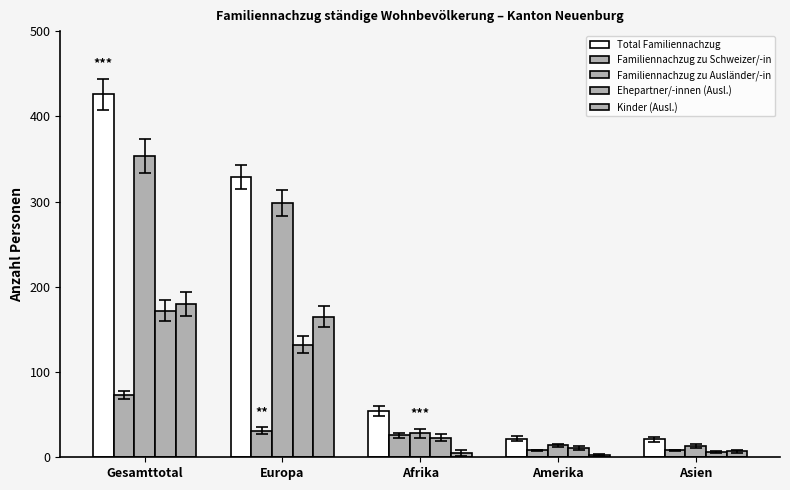

What is the sum of the Total Familiennachzug values at Gesamttotal and Afrika?

480